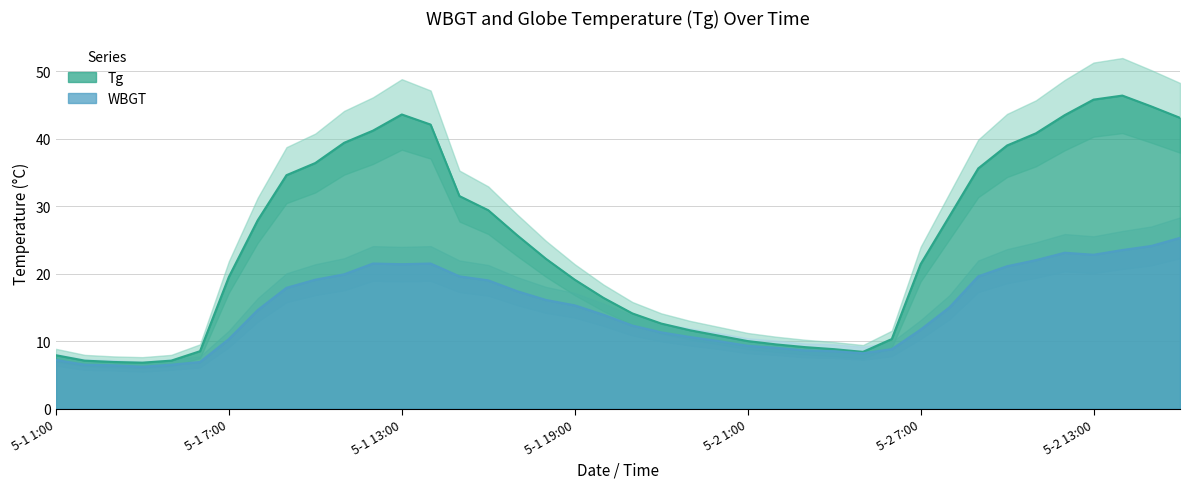

What is the approximate value of Tg at 2016/5/2 6:00?

10.3